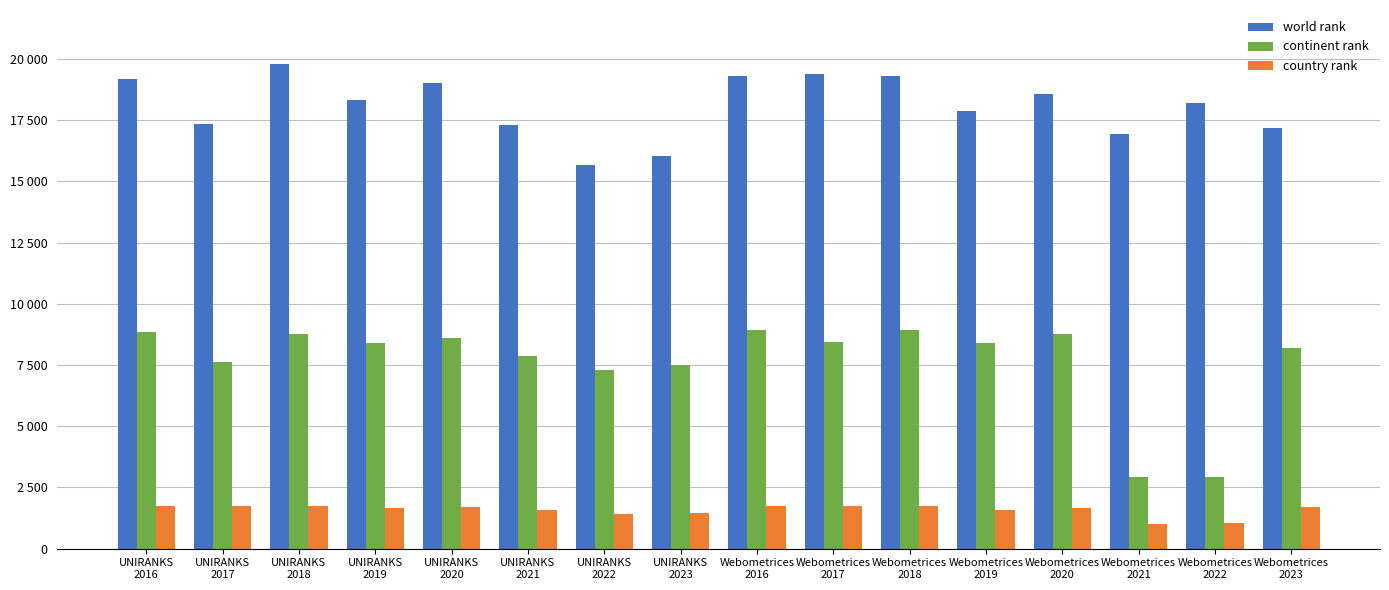

What is the minimum value shown in the chart?

1000